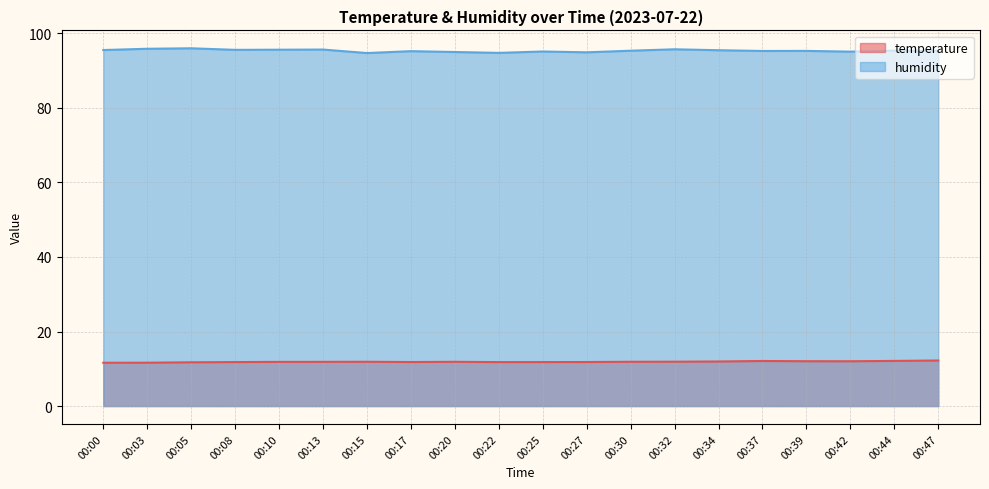

What is the approximate value of humidity at 00:37?

95.3